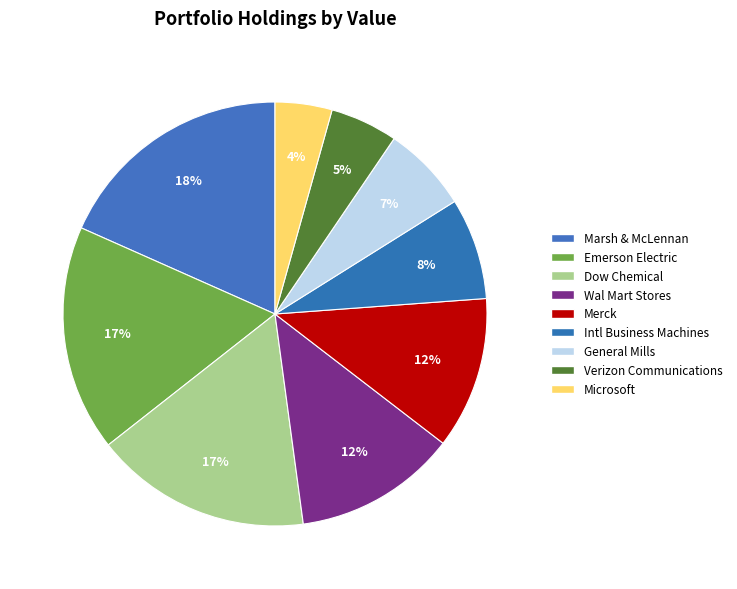

How many slices are in this pie chart?

9